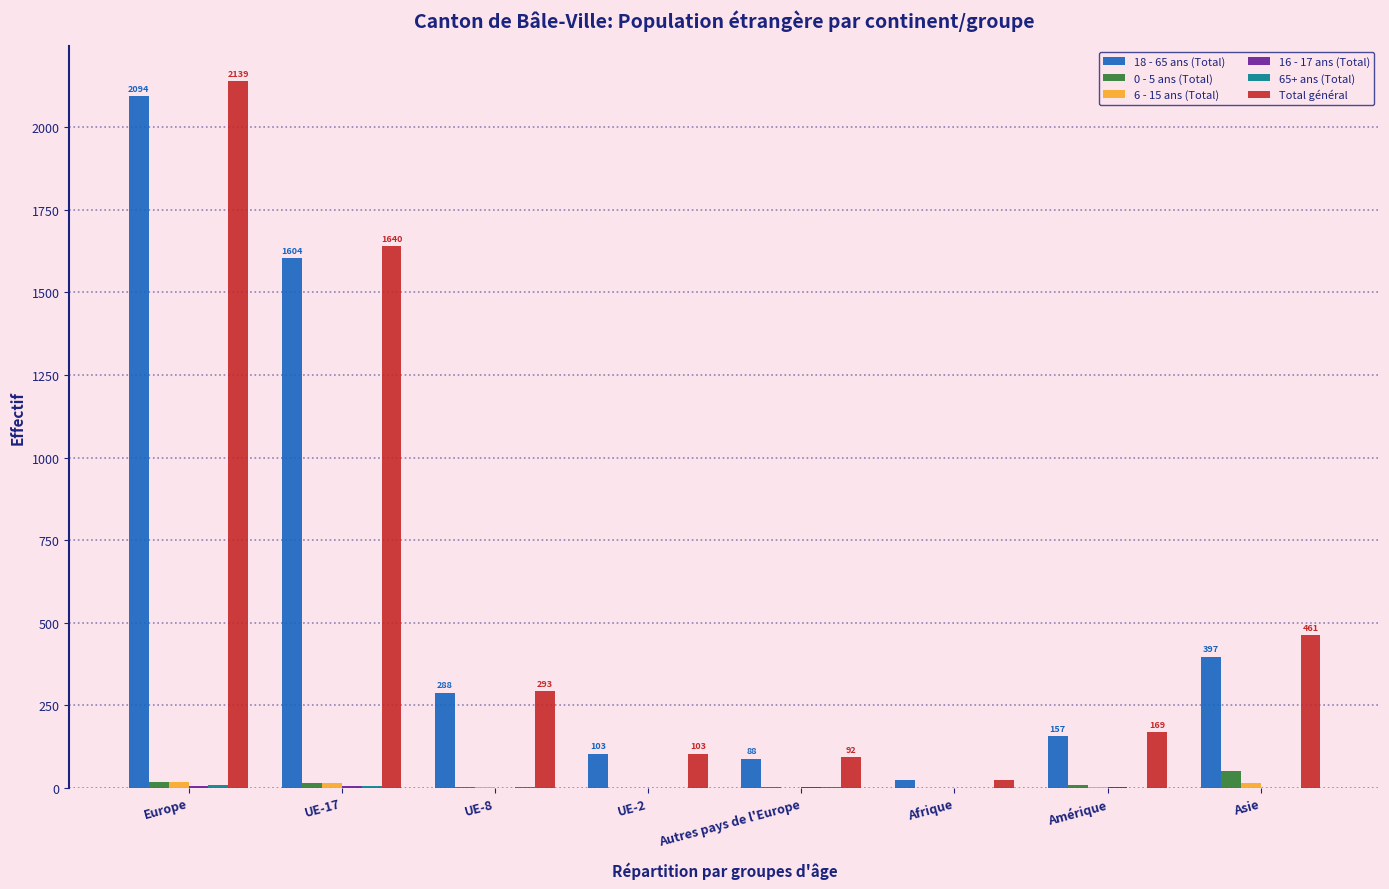

Which series changed the most between UE-17 and Autres pays de l'Europe?

Total général